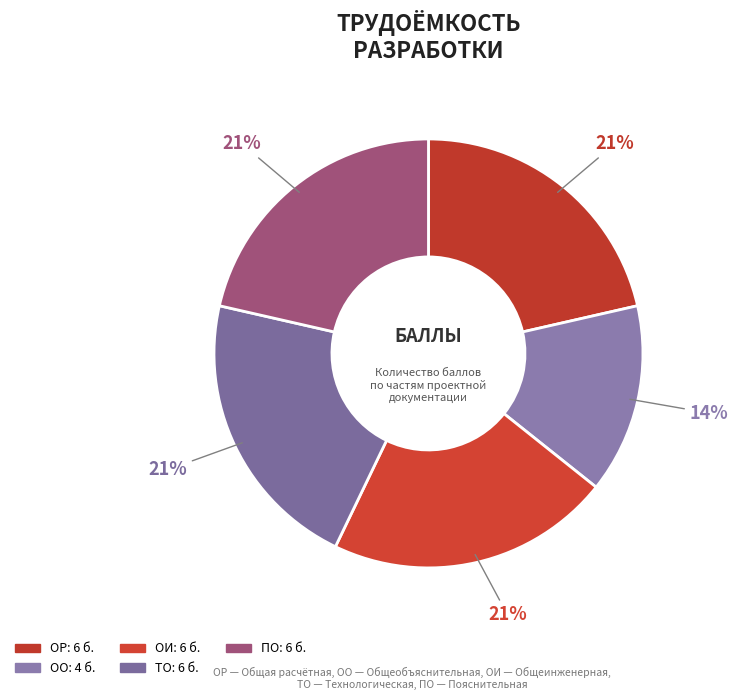

What is the smallest slice in the pie chart?

ОО